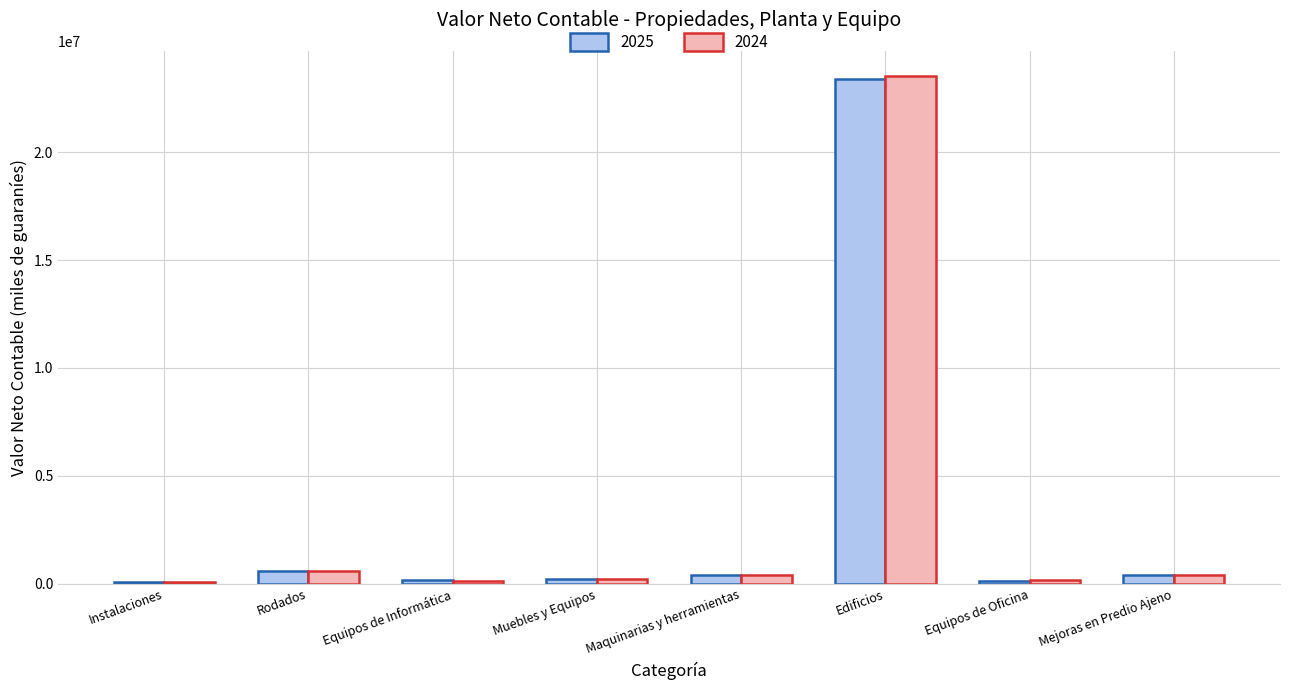

What is the value of the 2024 bar at the 8th from the left?

382905.7